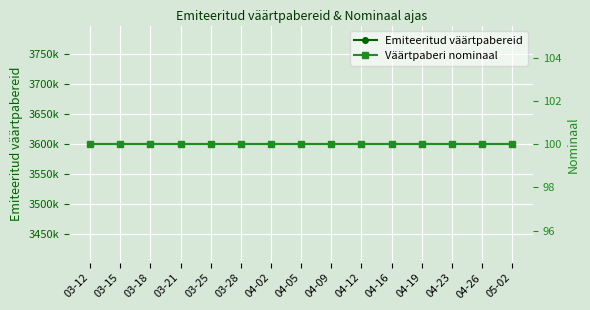

What are all the series names shown in the legend?

Emiteeritud väärtpabereid, Väärtpaberi nominaal